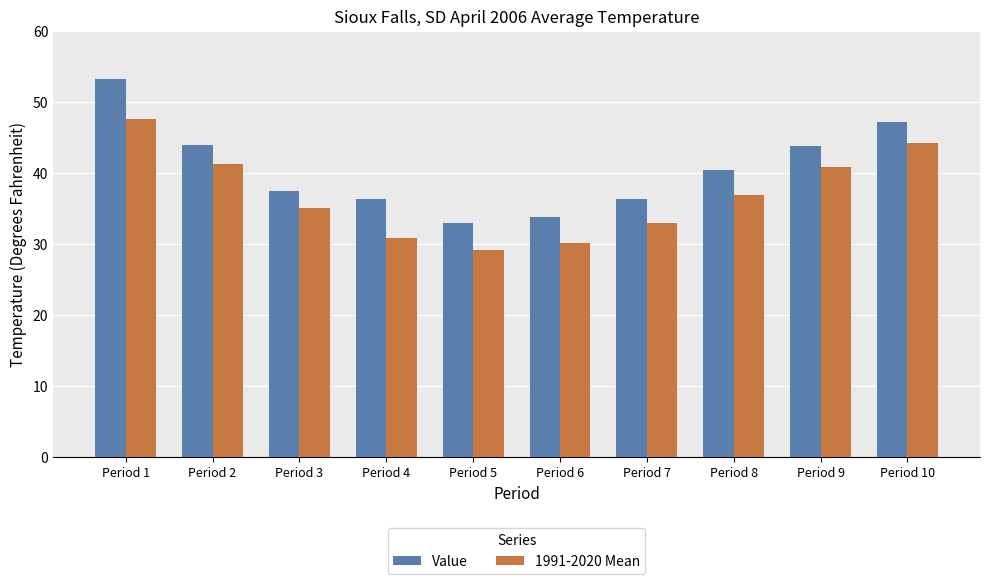

Is the value of Value at Period 10 greater than the value of 1991-2020 Mean at Period 3?

Yes